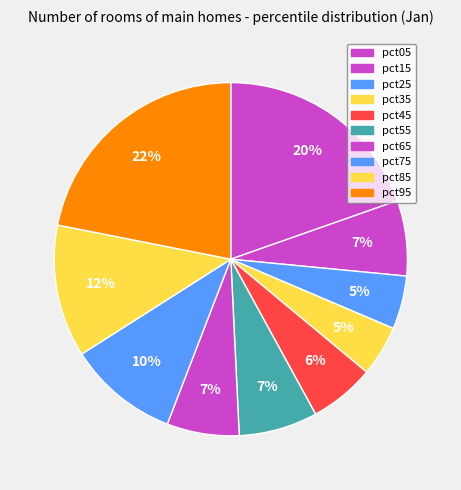

To the nearest percent, what is the average slice percentage?

10%